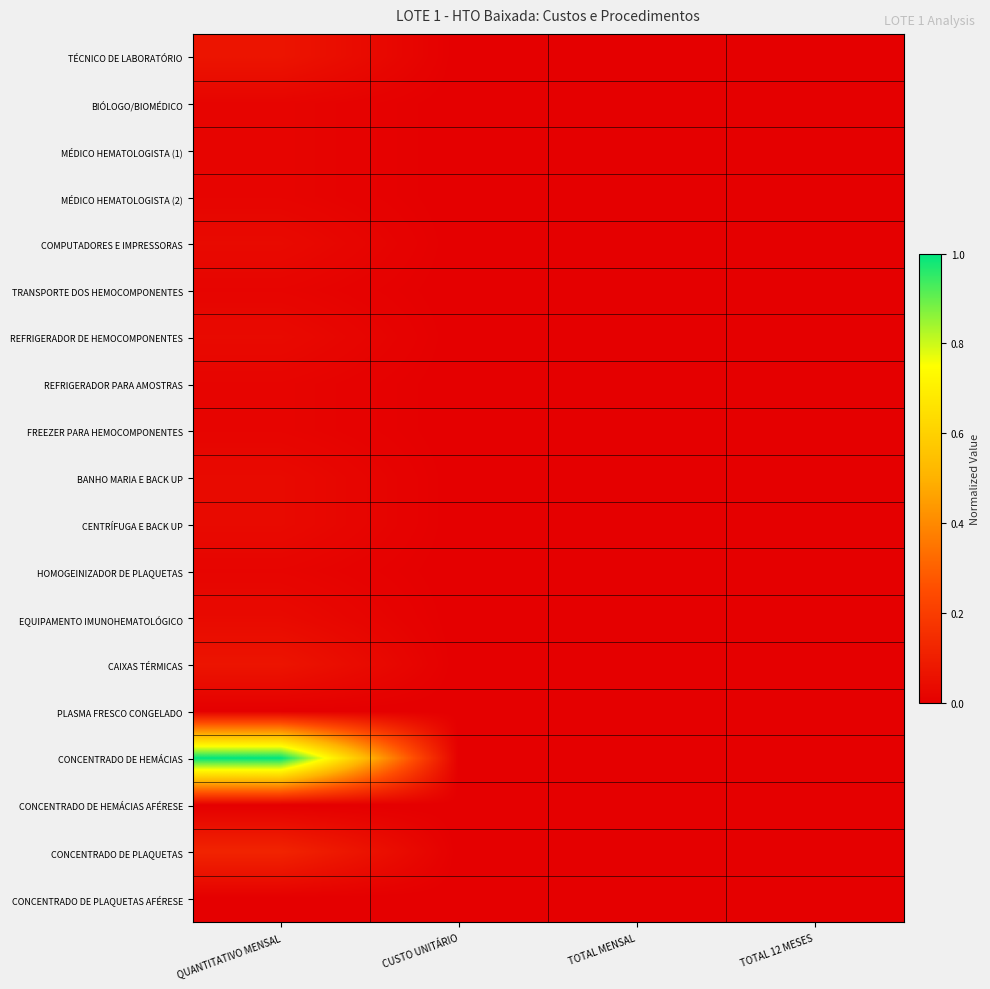

Reading left to right, what are all the values shown in this chart?

TÉCNICO DE LABORATÓRIO: QUANTITATIVO MENSAL=0.1	CUSTO UNITÁRIO=0.0	TOTAL MENSAL=0.0	TOTAL 12 MESES=0.0
BIÓLOGO/BIOMÉDICO: QUANTITATIVO MENSAL=0.0	CUSTO UNITÁRIO=0.0	TOTAL MENSAL=0.0	TOTAL 12 MESES=0.0
MÉDICO HEMATOLOGISTA (1): QUANTITATIVO MENSAL=0.0	CUSTO UNITÁRIO=0.0	TOTAL MENSAL=0.0	TOTAL 12 MESES=0.0
MÉDICO HEMATOLOGISTA (2): QUANTITATIVO MENSAL=0.0	CUSTO UNITÁRIO=0.0	TOTAL MENSAL=0.0	TOTAL 12 MESES=0.0
COMPUTADORES E IMPRESSORAS: QUANTITATIVO MENSAL=0.0	CUSTO UNITÁRIO=0.0	TOTAL MENSAL=0.0	TOTAL 12 MESES=0.0
TRANSPORTE DOS HEMOCOMPONENTES: QUANTITATIVO MENSAL=0.0	CUSTO UNITÁRIO=0.0	TOTAL MENSAL=0.0	TOTAL 12 MESES=0.0
REFRIGERADOR DE HEMOCOMPONENTES: QUANTITATIVO MENSAL=0.0	CUSTO UNITÁRIO=0.0	TOTAL MENSAL=0.0	TOTAL 12 MESES=0.0
REFRIGERADOR PARA AMOSTRAS: QUANTITATIVO MENSAL=0.0	CUSTO UNITÁRIO=0.0	TOTAL MENSAL=0.0	TOTAL 12 MESES=0.0
FREEZER PARA HEMOCOMPONENTES: QUANTITATIVO MENSAL=0.0	CUSTO UNITÁRIO=0.0	TOTAL MENSAL=0.0	TOTAL 12 MESES=0.0
BANHO MARIA E BACK UP: QUANTITATIVO MENSAL=0.0	CUSTO UNITÁRIO=0.0	TOTAL MENSAL=0.0	TOTAL 12 MESES=0.0
CENTRÍFUGA E BACK UP: QUANTITATIVO MENSAL=0.0	CUSTO UNITÁRIO=0.0	TOTAL MENSAL=0.0	TOTAL 12 MESES=0.0
HOMOGEINIZADOR DE PLAQUETAS: QUANTITATIVO MENSAL=0.0	CUSTO UNITÁRIO=0.0	TOTAL MENSAL=0.0	TOTAL 12 MESES=0.0
EQUIPAMENTO IMUNOHEMATOLÓGICO: QUANTITATIVO MENSAL=0.0	CUSTO UNITÁRIO=0.0	TOTAL MENSAL=0.0	TOTAL 12 MESES=0.0
CAIXAS TÉRMICAS: QUANTITATIVO MENSAL=0.1	CUSTO UNITÁRIO=0.0	TOTAL MENSAL=0.0	TOTAL 12 MESES=0.0
PLASMA FRESCO CONGELADO: QUANTITATIVO MENSAL=0.0	CUSTO UNITÁRIO=0.0	TOTAL MENSAL=0.0	TOTAL 12 MESES=0.0
CONCENTRADO DE HEMÁCIAS: QUANTITATIVO MENSAL=1.0	CUSTO UNITÁRIO=0.0	TOTAL MENSAL=0.0	TOTAL 12 MESES=0.0
CONCENTRADO DE HEMÁCIAS AFÉRESE: QUANTITATIVO MENSAL=0.0	CUSTO UNITÁRIO=0.0	TOTAL MENSAL=0.0	TOTAL 12 MESES=0.0
CONCENTRADO DE PLAQUETAS: QUANTITATIVO MENSAL=0.1	CUSTO UNITÁRIO=0.0	TOTAL MENSAL=0.0	TOTAL 12 MESES=0.0
CONCENTRADO DE PLAQUETAS AFÉRESE: QUANTITATIVO MENSAL=0.0	CUSTO UNITÁRIO=0.0	TOTAL MENSAL=0.0	TOTAL 12 MESES=0.0